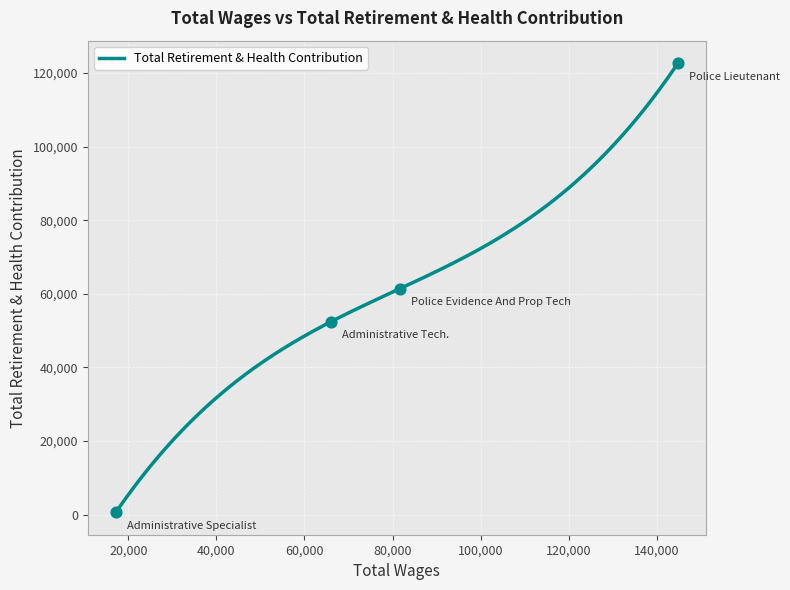

What is the ratio of the value at 81685.0 to the value at 65970.0?

1.2